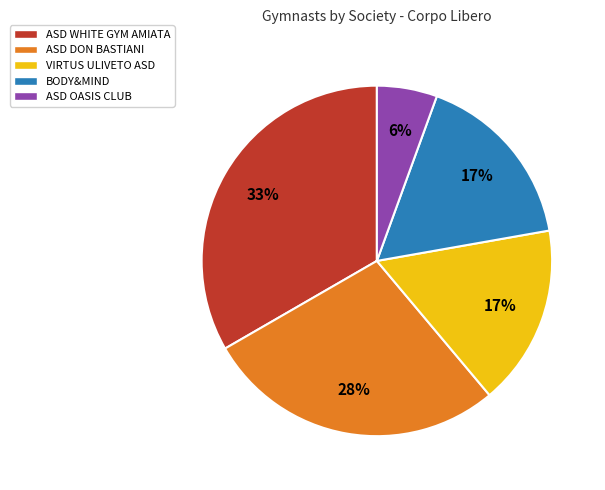

To the nearest percent, what is the average slice percentage?

20%